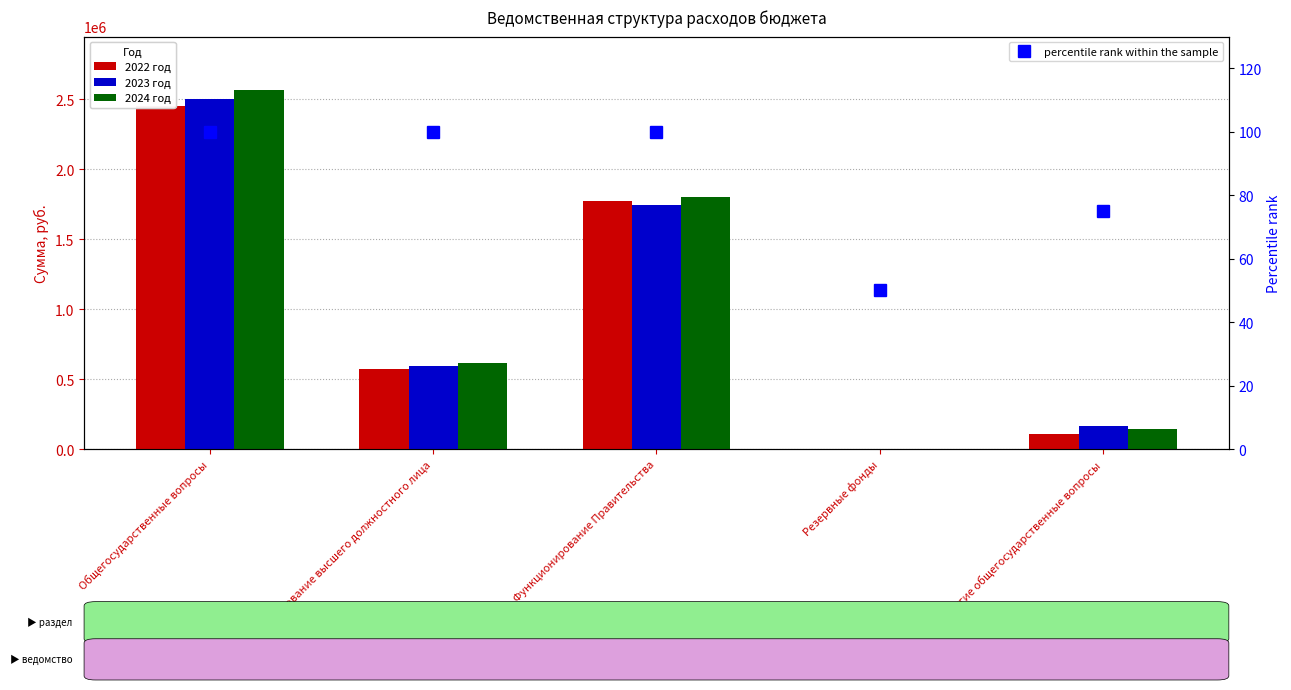

At which label does 2022 год reach its minimum?

Резервные фонды